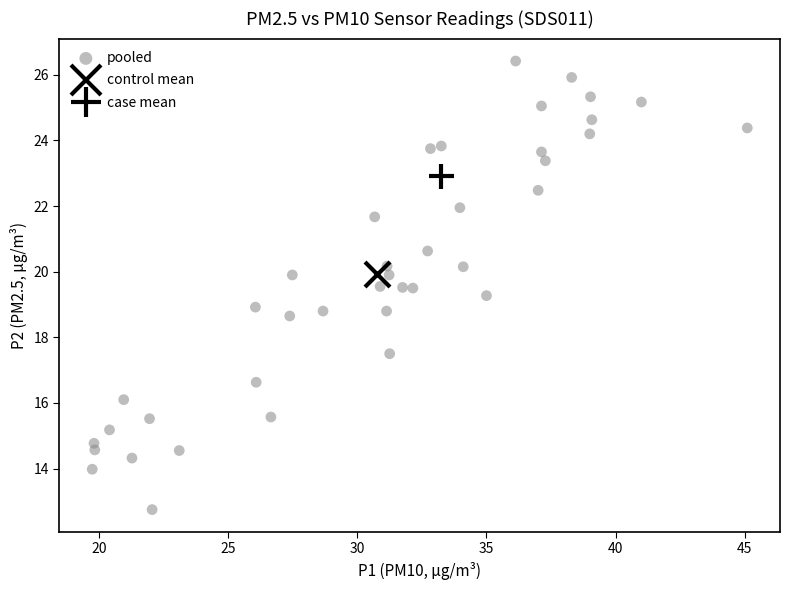

What is the range of Y values (max minus min)?

13.7